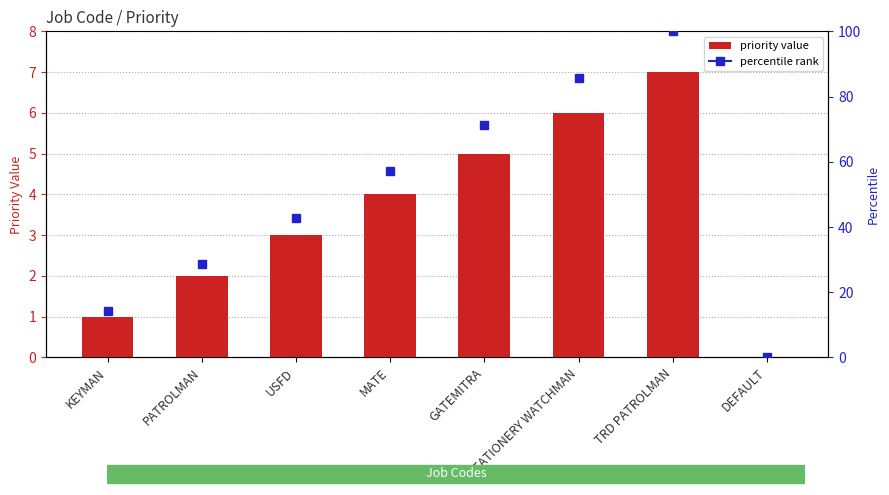

What position from the left is DEFAULT?

8